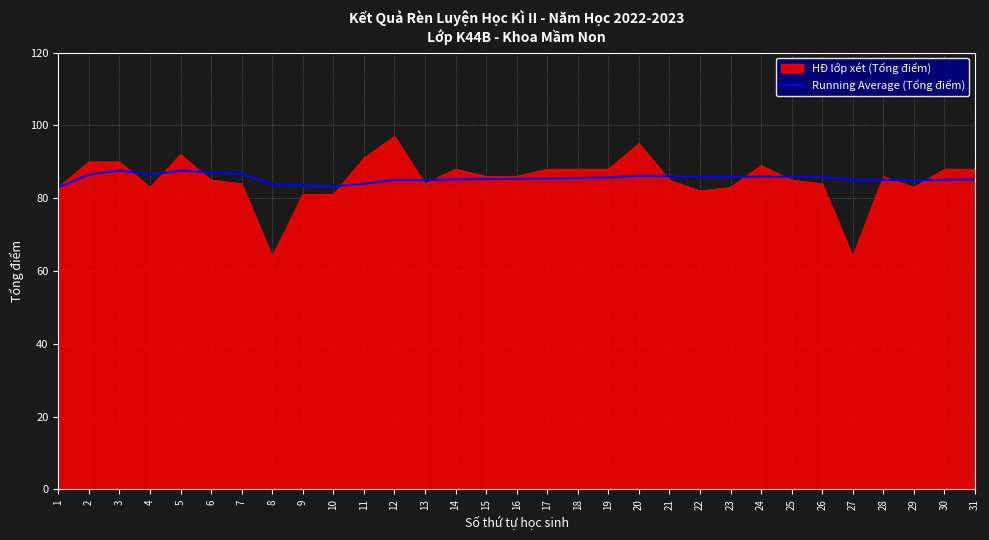

Is it true that Running Average (Tổng điểm) equals 85.2 at 31?

True